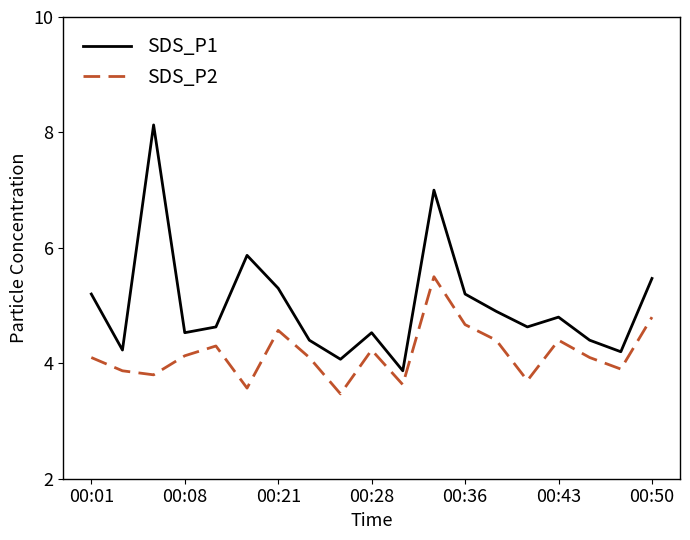

Which series has the widest spread of values?

SDS_P1